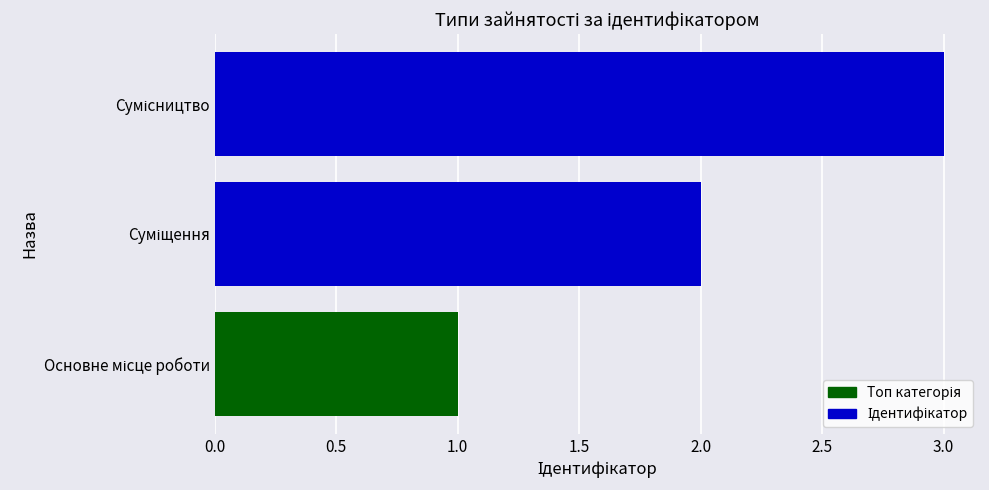

What is the sum of all values?

6